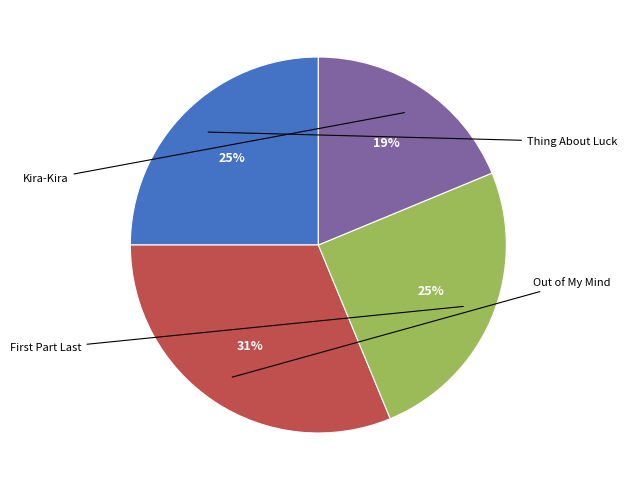

To the nearest percent, what is the average slice percentage?

25%